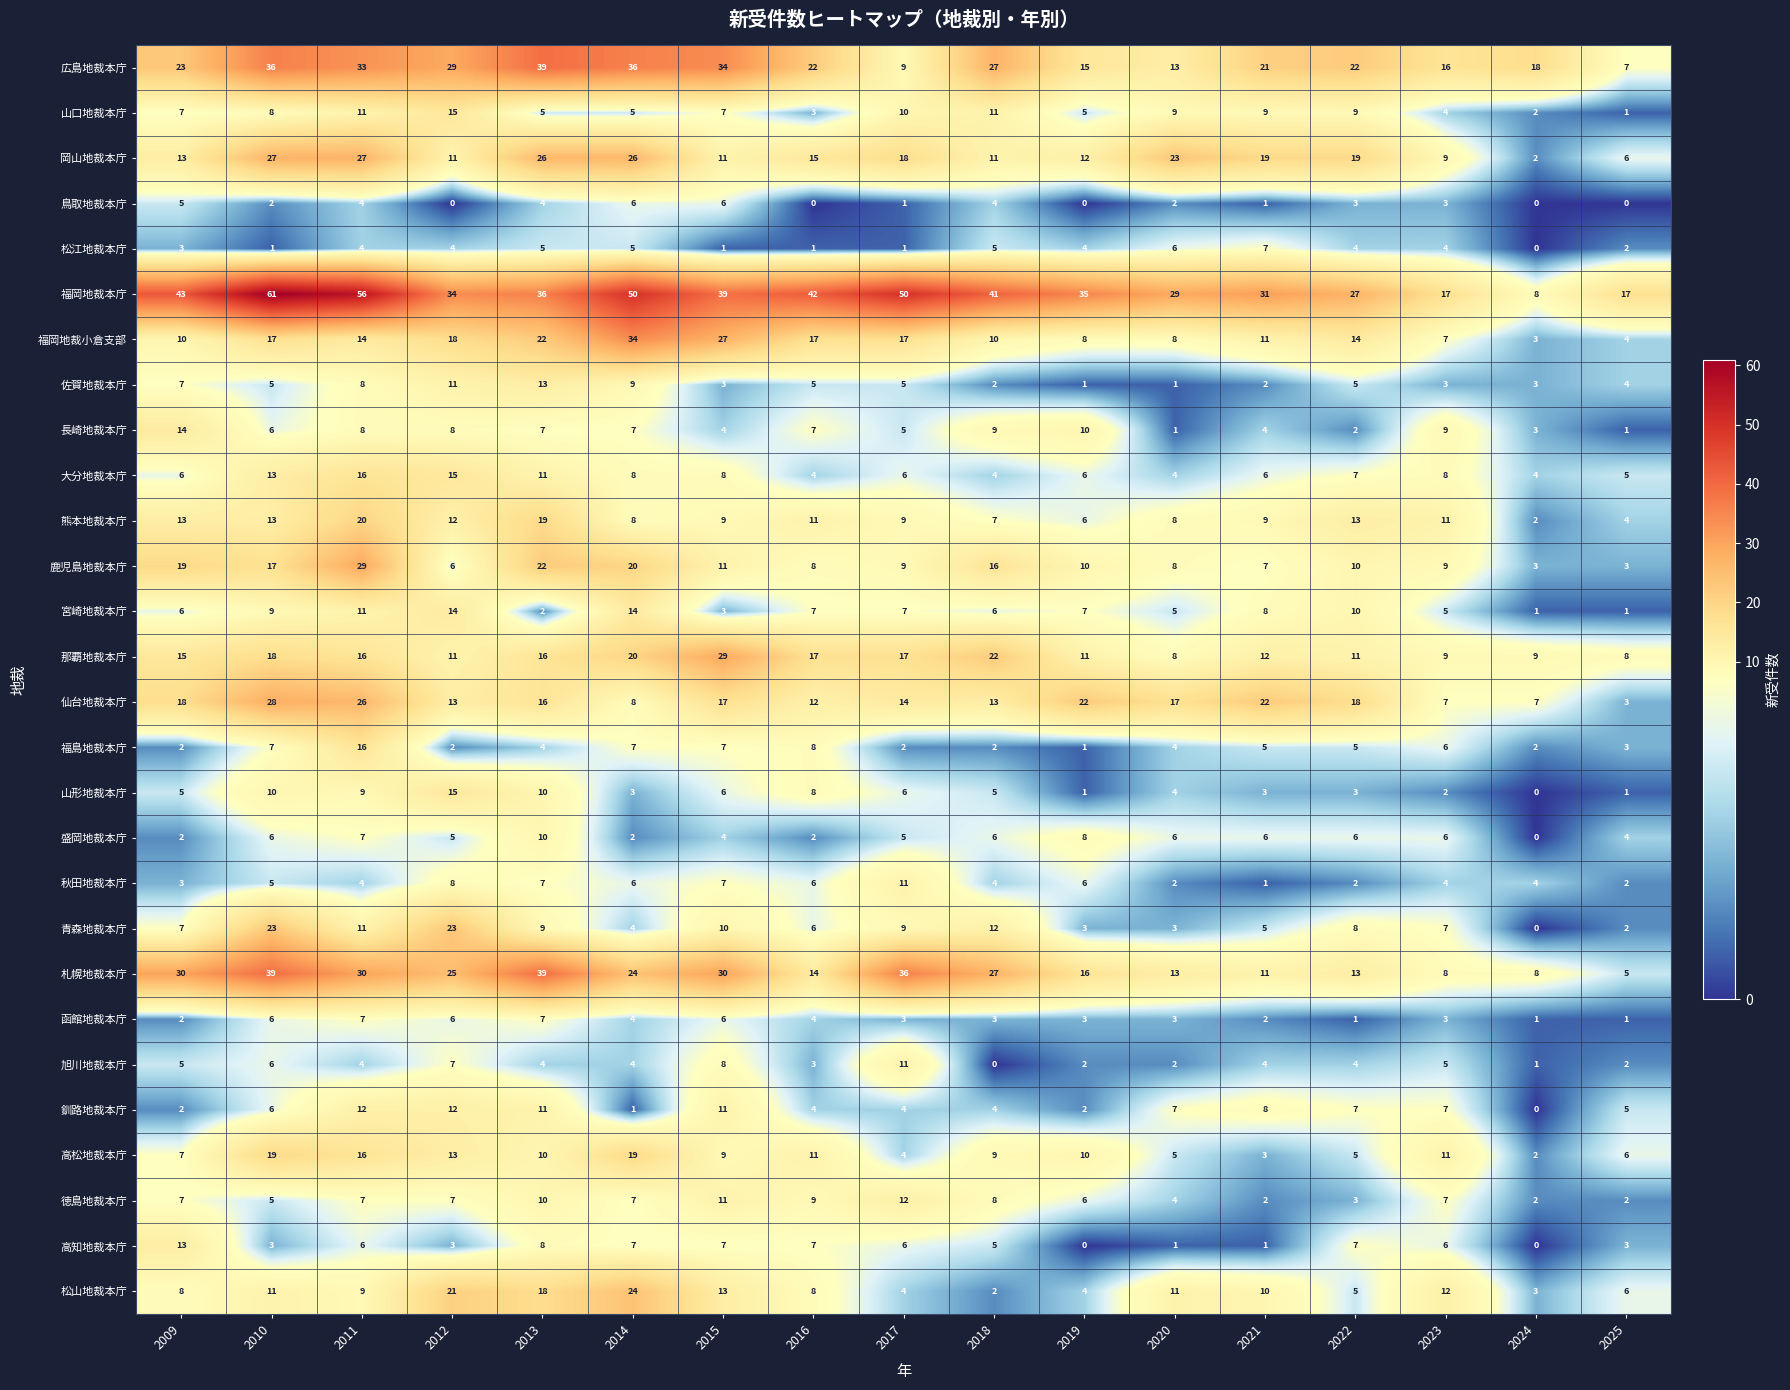

What is the approximate value of 盛岡地裁本庁 at 2018, to the nearest 10?

10